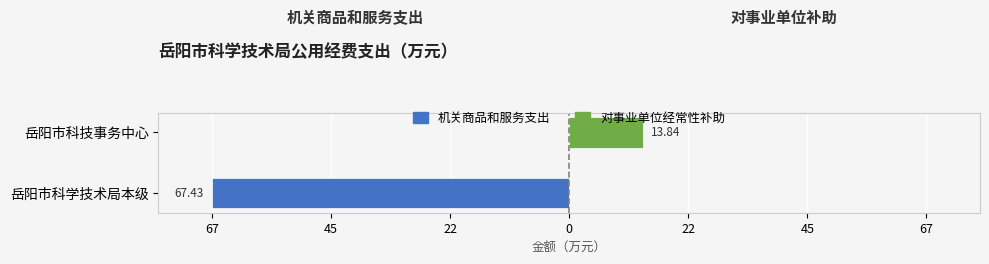

Rank the series at 岳阳市科技事务中心 from highest to lowest value.

对事业单位经常性补助, 机关商品和服务支出